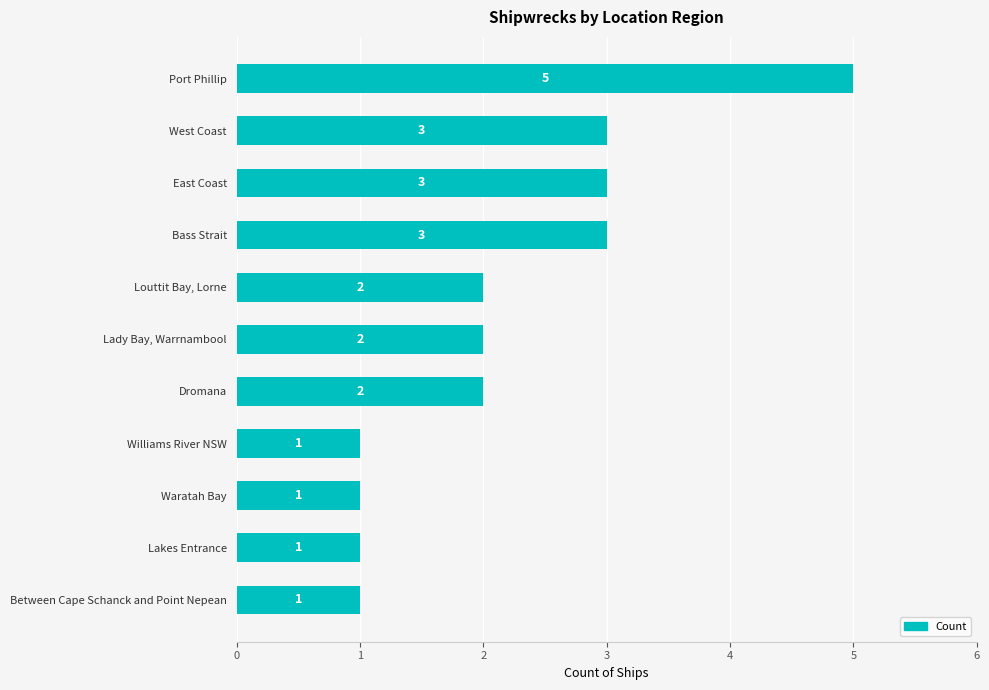

What is the difference between the maximum and minimum values?

4